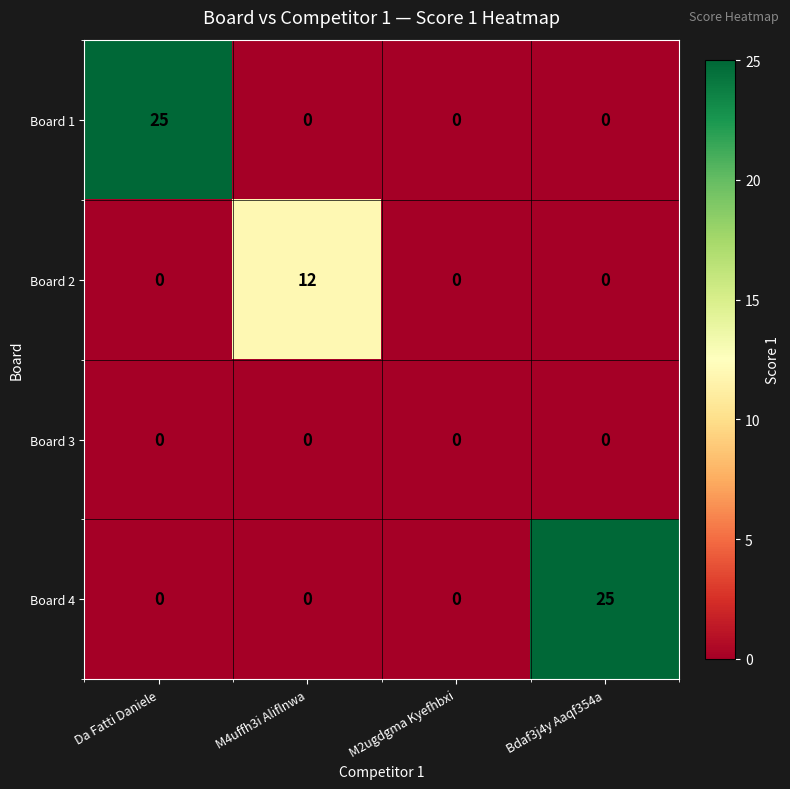

What is the greatest value displayed?

25